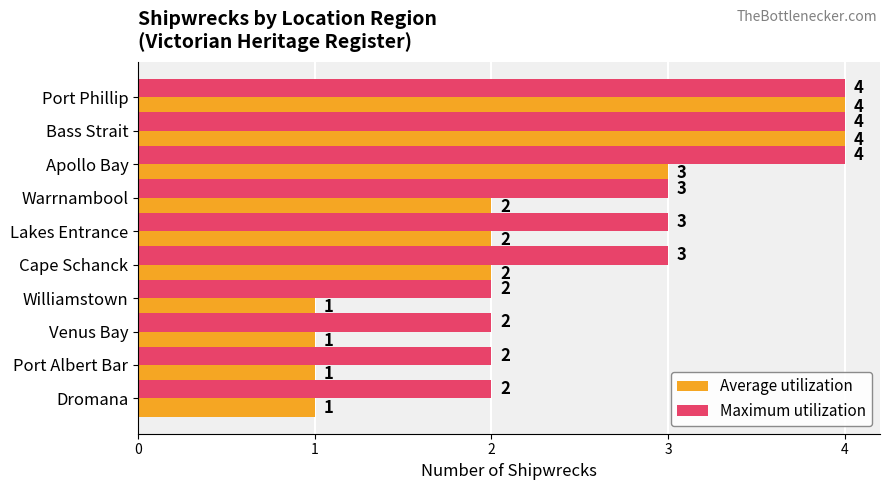

What value does the Maximum utilization series have at Bass Strait?

4